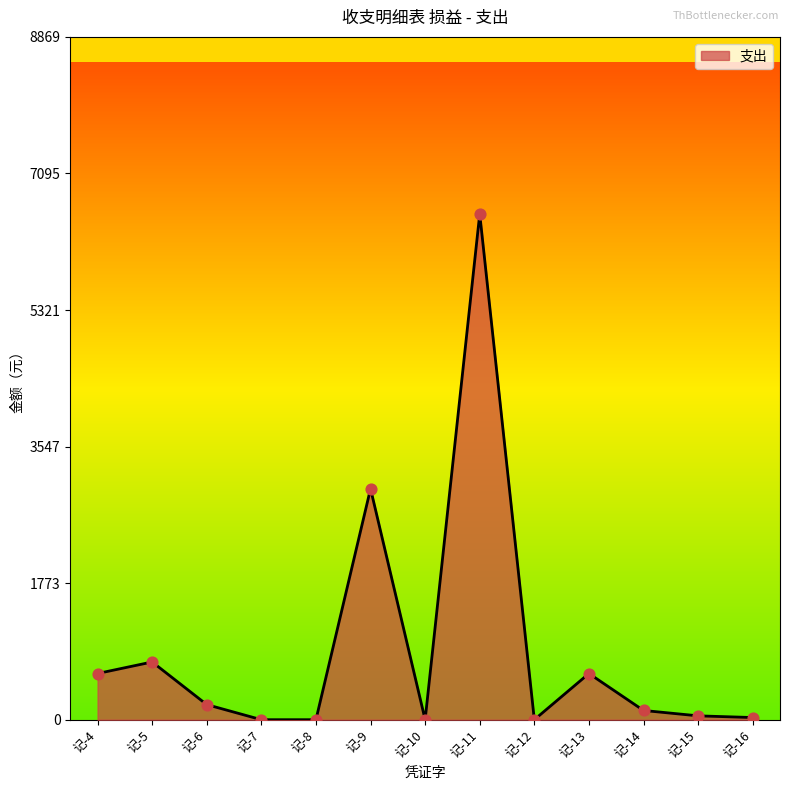

What is the change in value from 记-9 to 记-14?

-2880